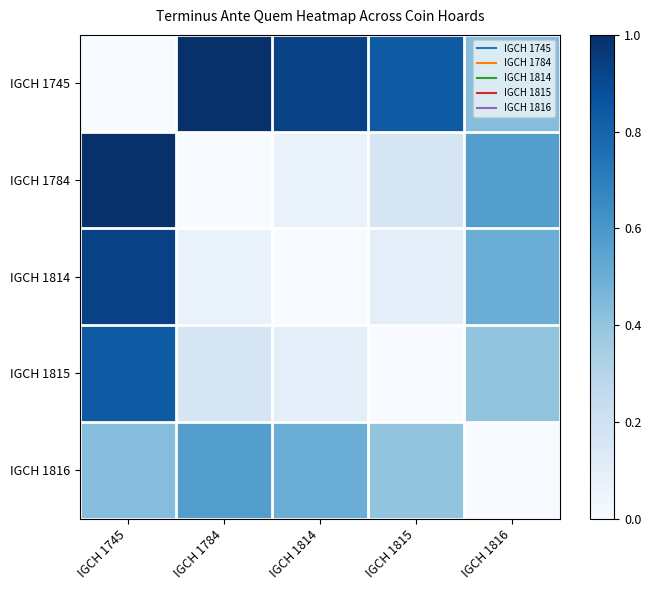

Which has a higher value, IGCH 1784 or IGCH 1816?

IGCH 1784